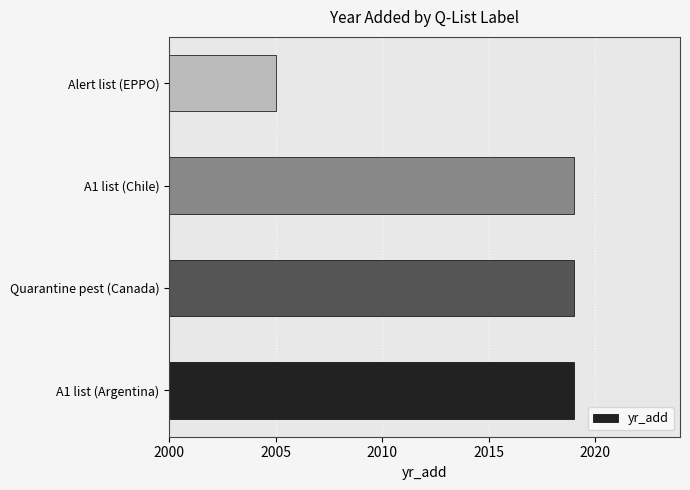

Which has a higher value, Alert list (EPPO) or Quarantine pest (Canada)?

Quarantine pest (Canada)